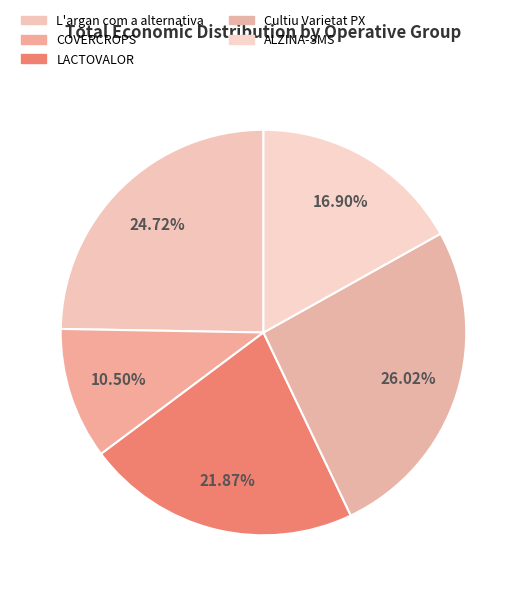

To the nearest percent, what is the difference between the L'argan com a alternativa and ALZINA-SMS slice percentages?

8%